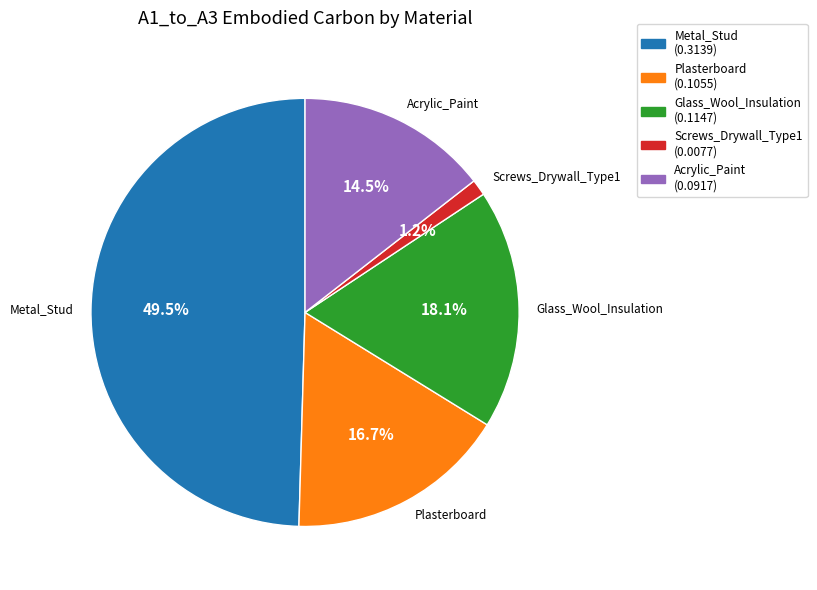

What is the smallest slice in the pie chart?

Screws_Drywall_Type1